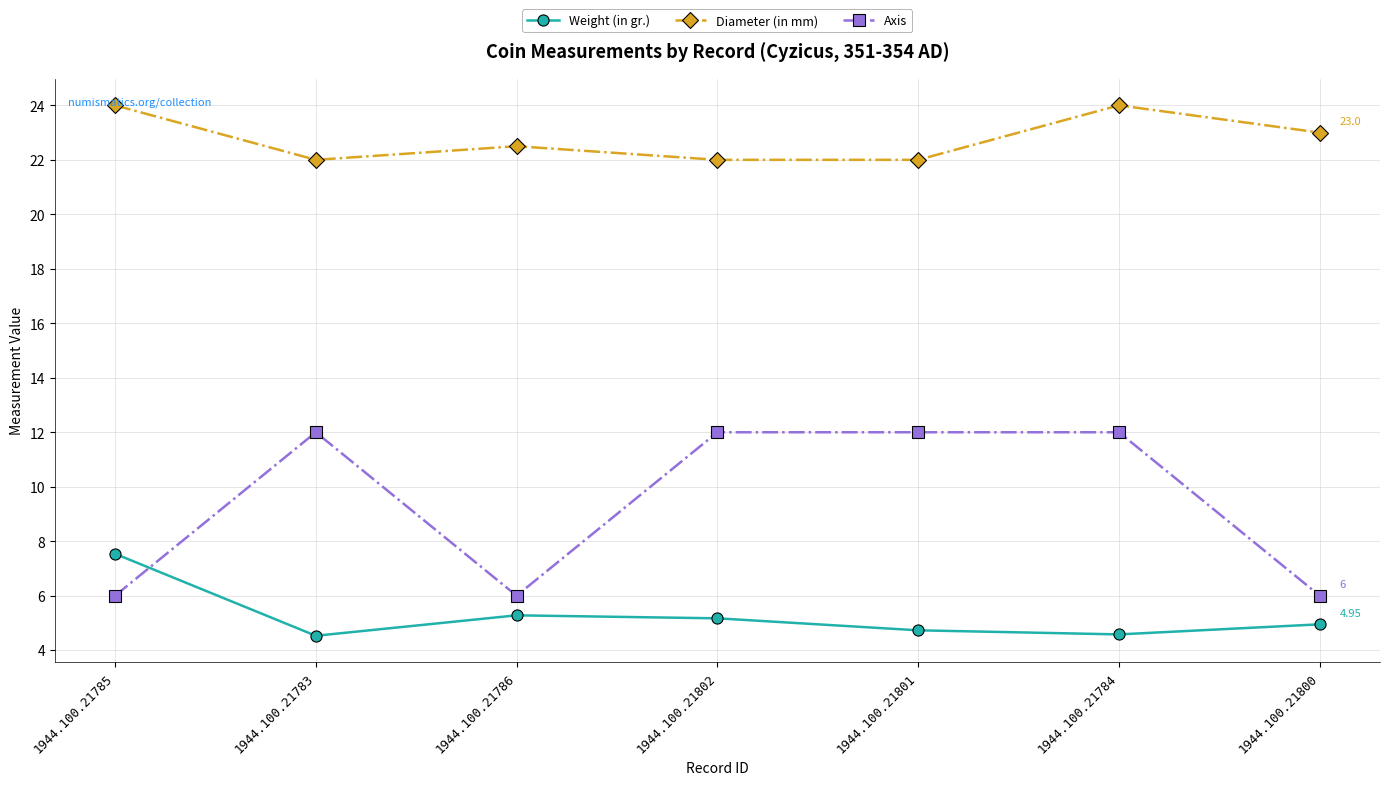

The value of Axis at 1944.100.21802 is 12.0. True or false?

True